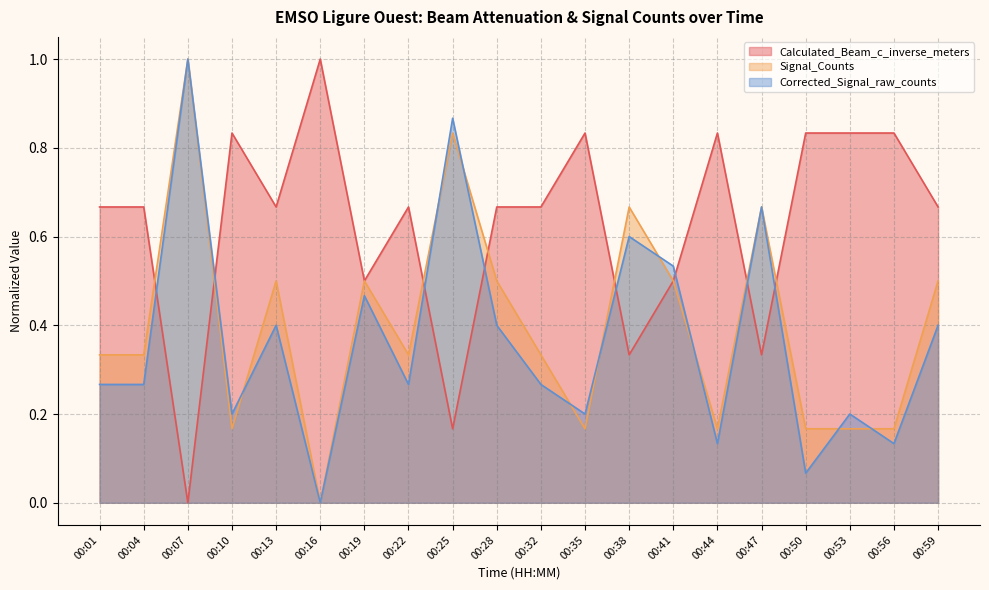

Between which two adjacent categories do Signal_Counts and Calculated_Beam_c_inverse_meters first intersect?

00:04 and 00:07